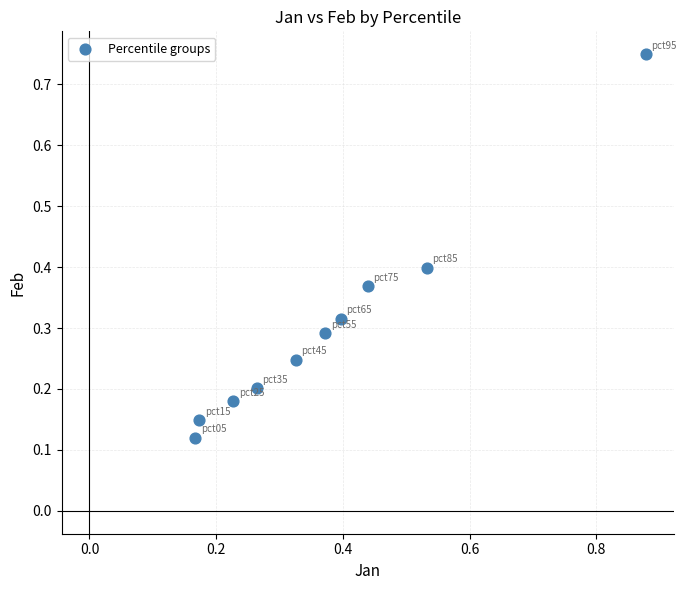

What is the range of Y values (max minus min)?

0.6